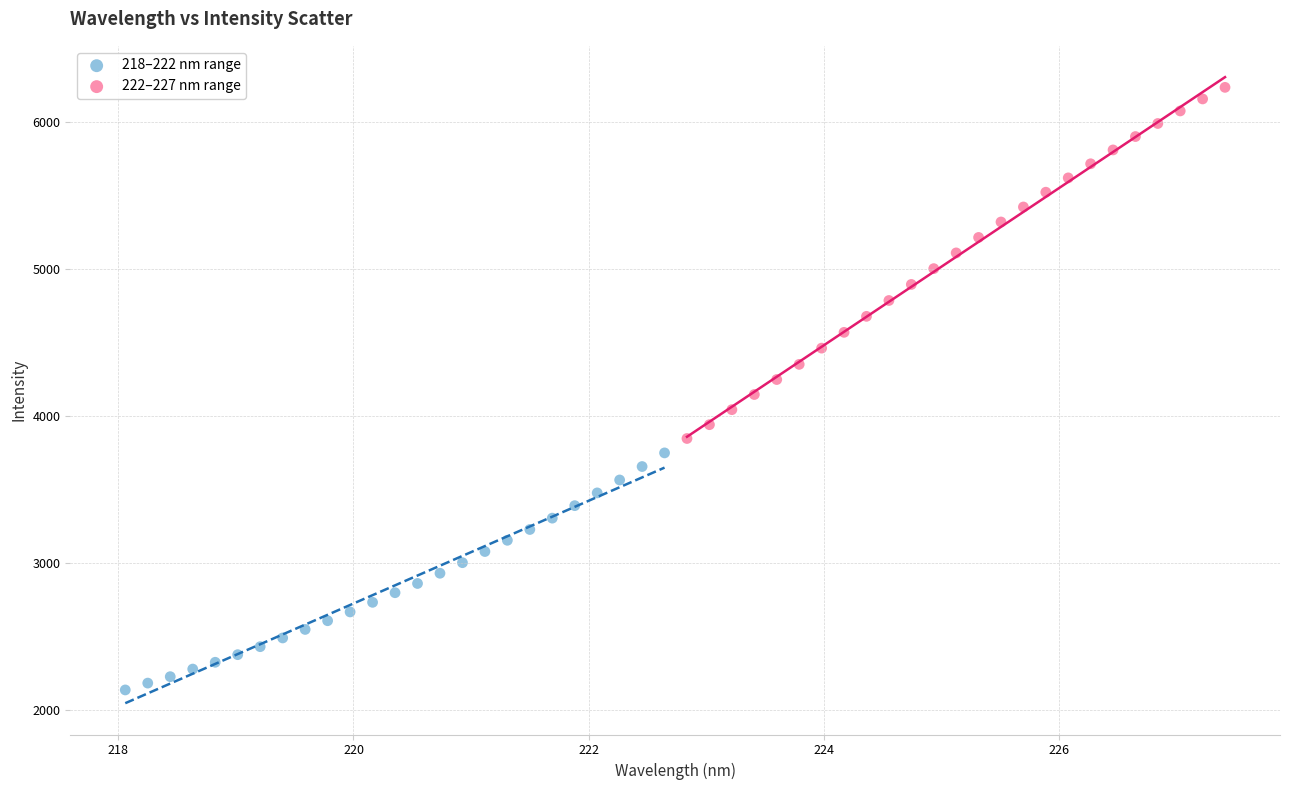

Which series reaches the minimum Y coordinate?

218–222 nm range